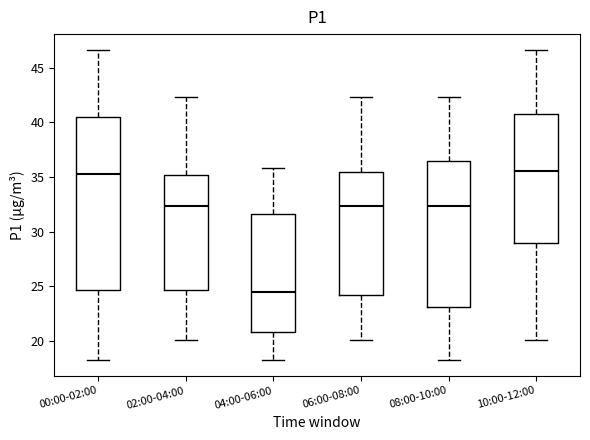

Reading left to right, transcribe this box plot: for each box, give where its median line is, the range the box spans, and where its two whiskers end, as read against the y-axis. The values are not printed on the chart, so give them approximately, as read against the axis.

00:00-02:00: median 35.0, box 24.5 to 40.5, whiskers 18.5 to 46.5
02:00-04:00: median 32.5, box 24.5 to 35.0, whiskers 20.0 to 42.5
04:00-06:00: median 24.5, box 21.0 to 31.5, whiskers 18.5 to 36.0
06:00-08:00: median 32.5, box 24.0 to 35.5, whiskers 20.0 to 42.5
08:00-10:00: median 32.5, box 23.0 to 36.5, whiskers 18.5 to 42.5
10:00-12:00: median 35.5, box 29.0 to 41.0, whiskers 20.0 to 46.5